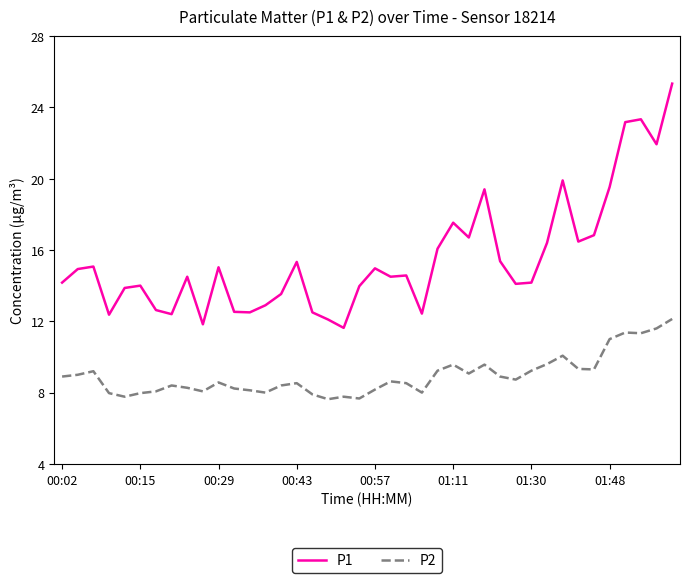

List the series in order of their overall mean, highest first.

P1, P2